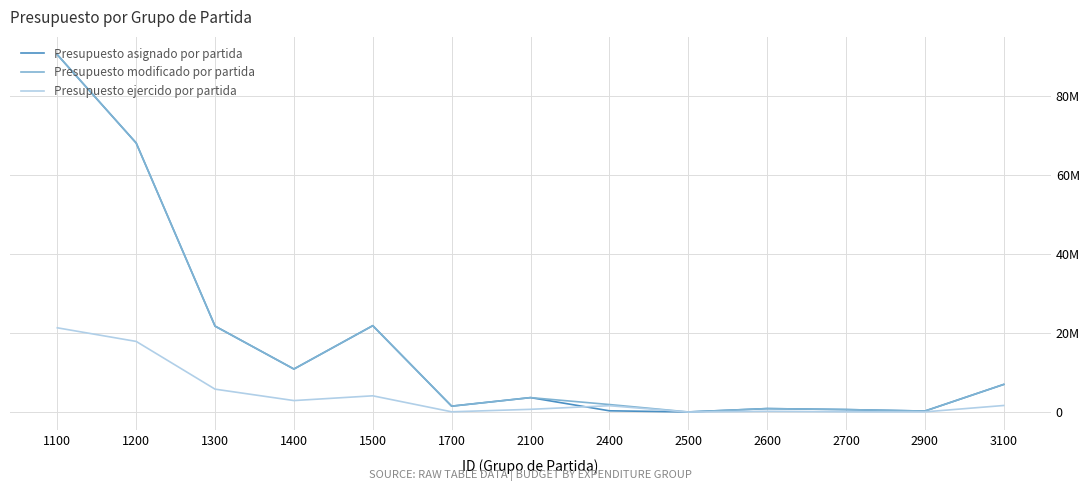

Which category has the highest value in the Presupuesto modificado por partida series?

1100